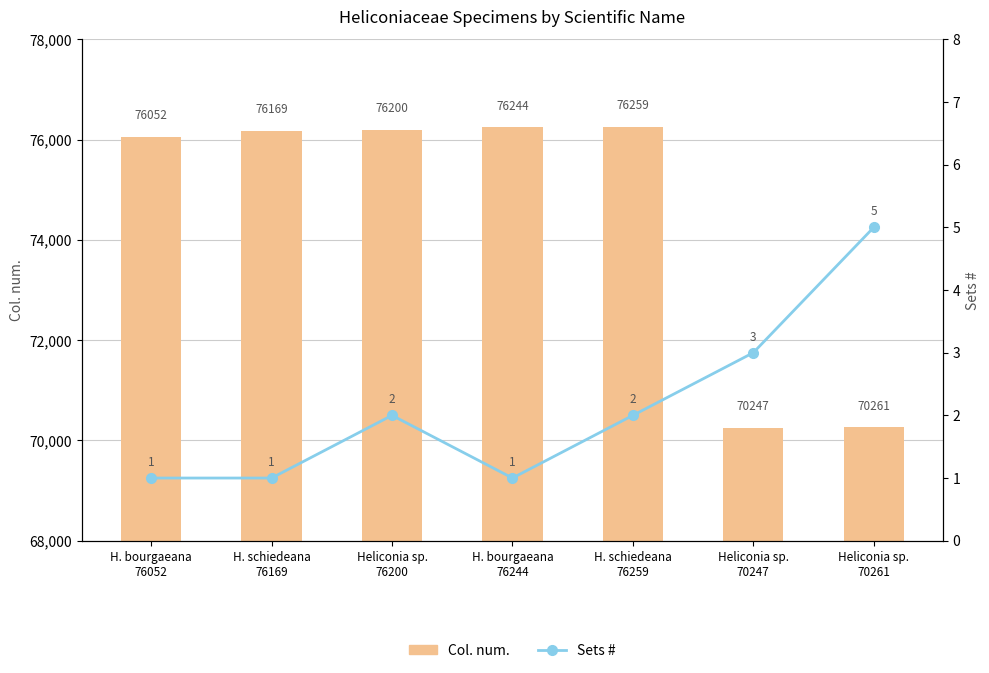

Where does the Sets # series first go above 2?

Heliconia sp.
70247